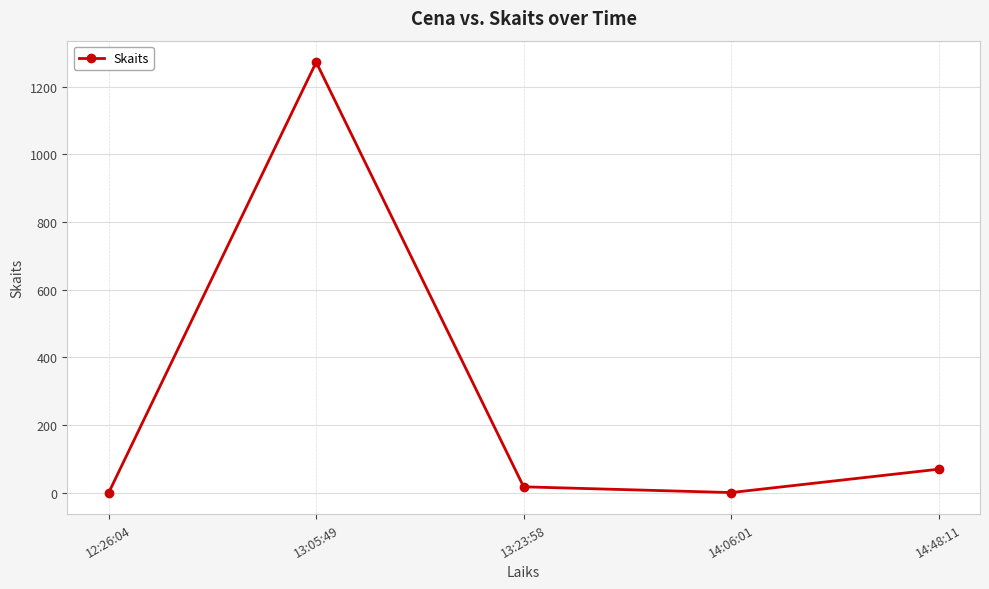

What is the difference between the values at 14:06:01 and 13:05:49?

1271